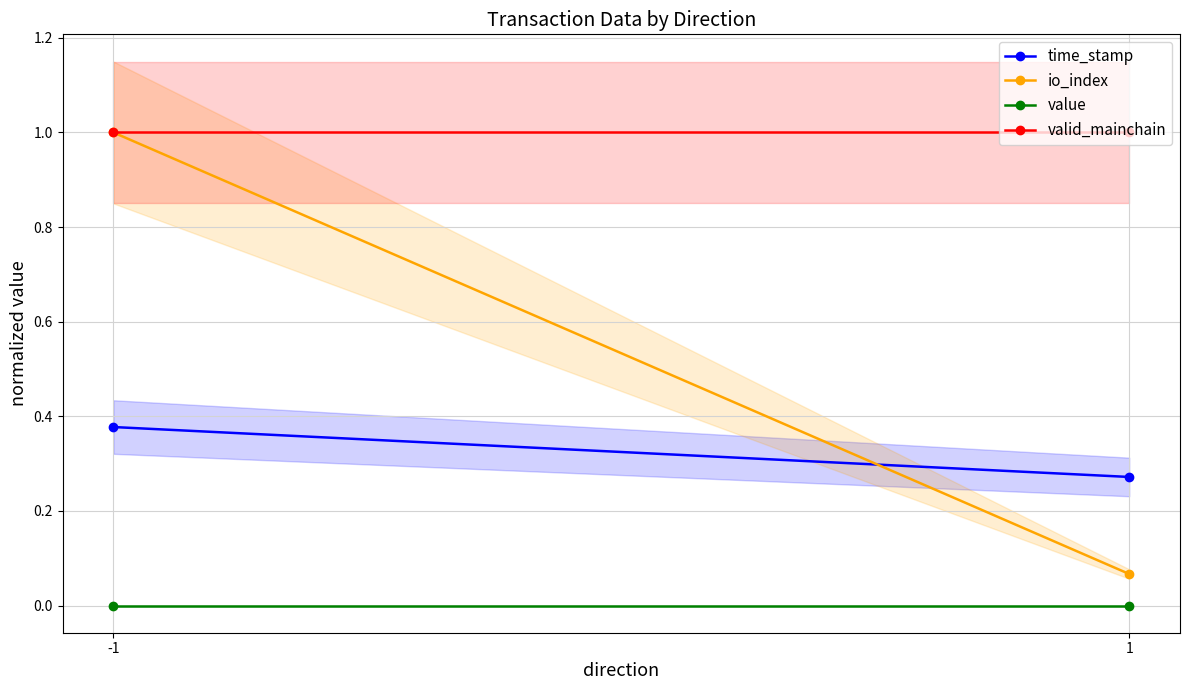

What is the value of the valid_mainchain point at the 2nd from the left?

1.0